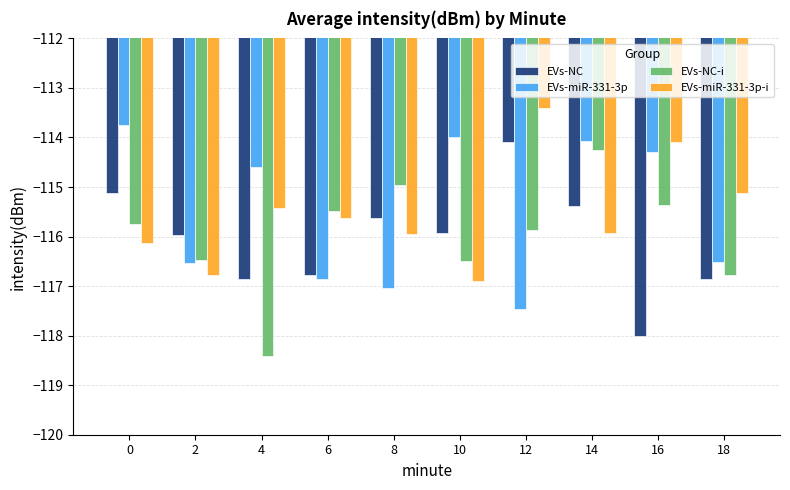

What is the spread (max minus min) of values at 18?

1.7